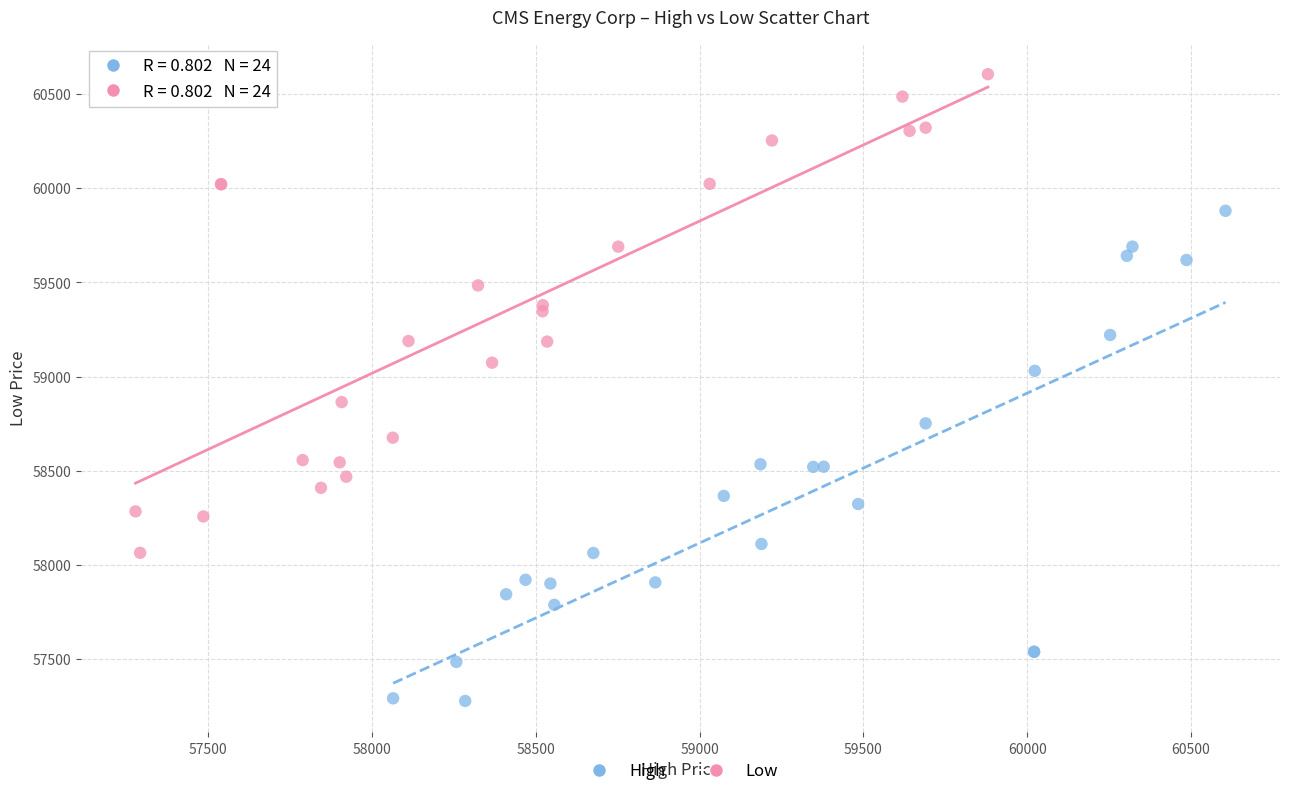

Which series has the widest spread of Y values?

High